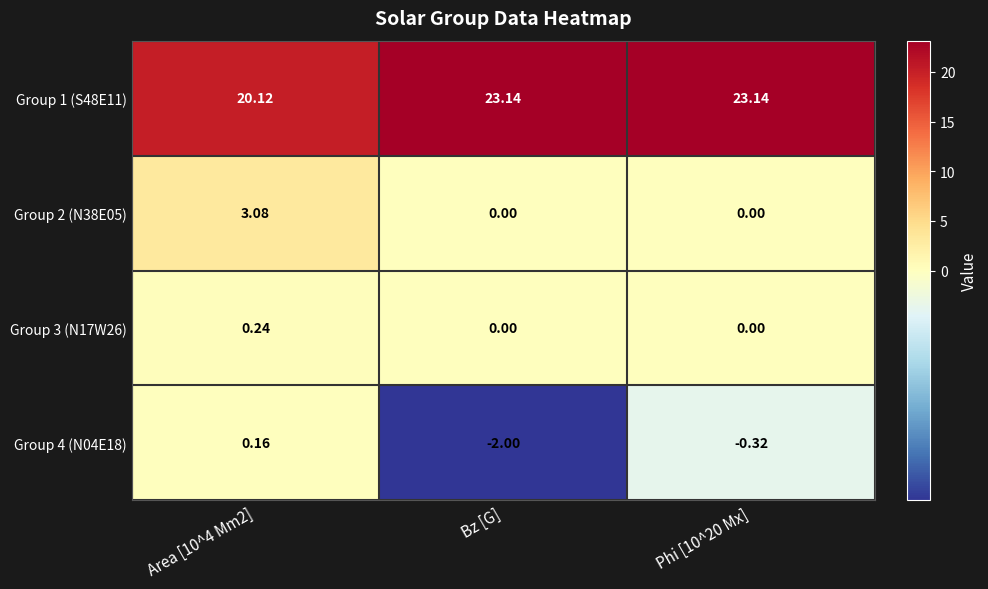

At which category is the sum across all series the highest?

Area [10^4 Mm2]